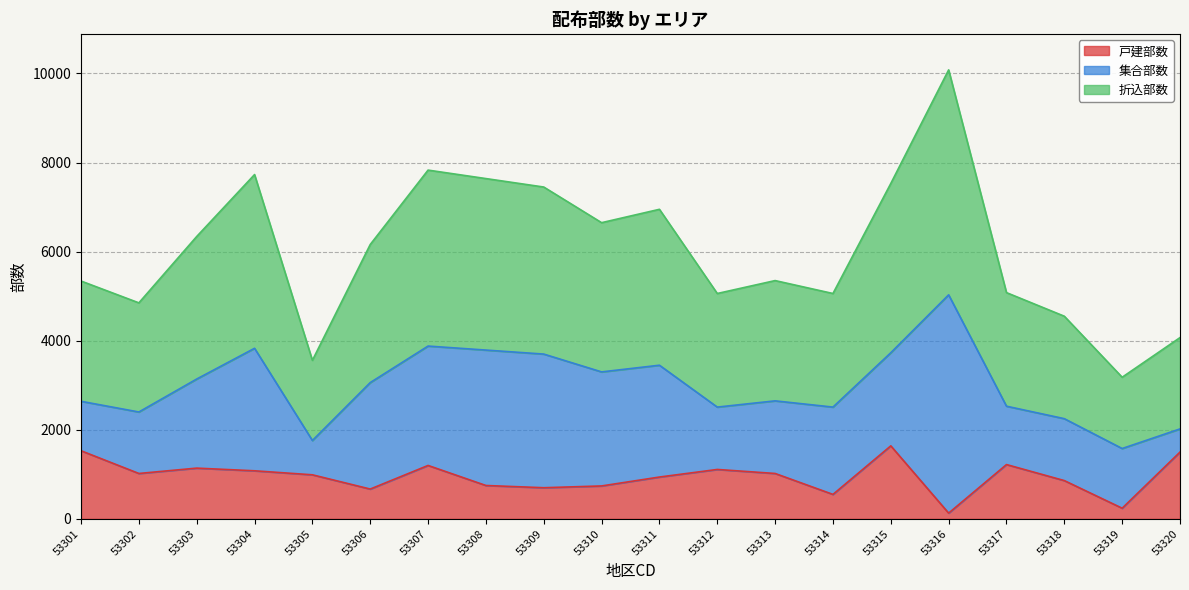

In 折込部数, how many points are lower than both neighbors (excluding endpoints)?

6